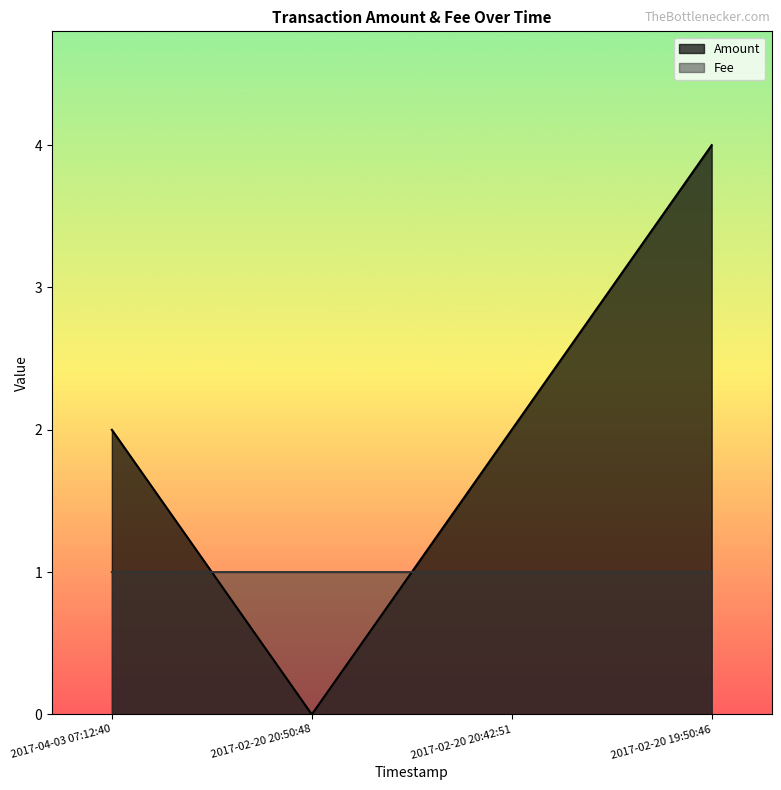

List the series in order of their overall mean, highest first.

Amount, Fee